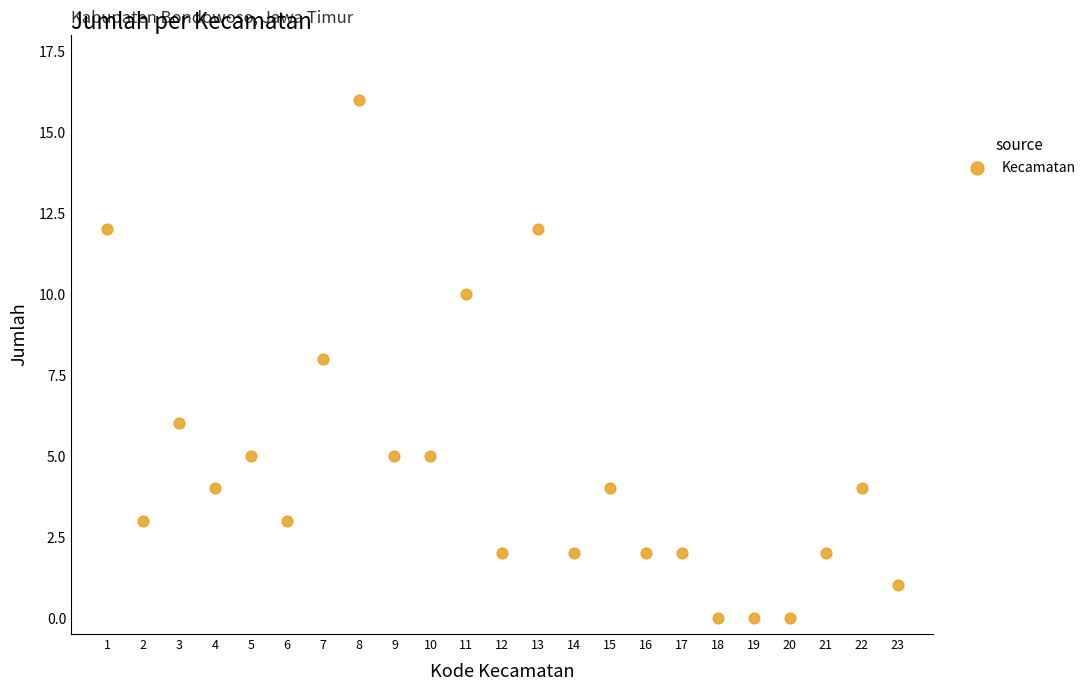

What is the range of X values (max minus min)?

22